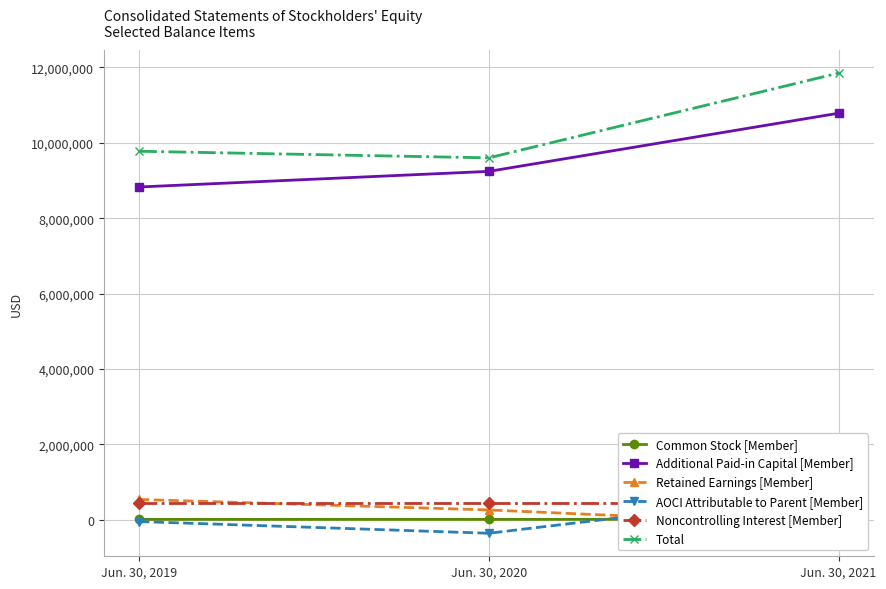

Between Jun. 30, 2019 and Jun. 30, 2021, which series saw the biggest shift?

Total